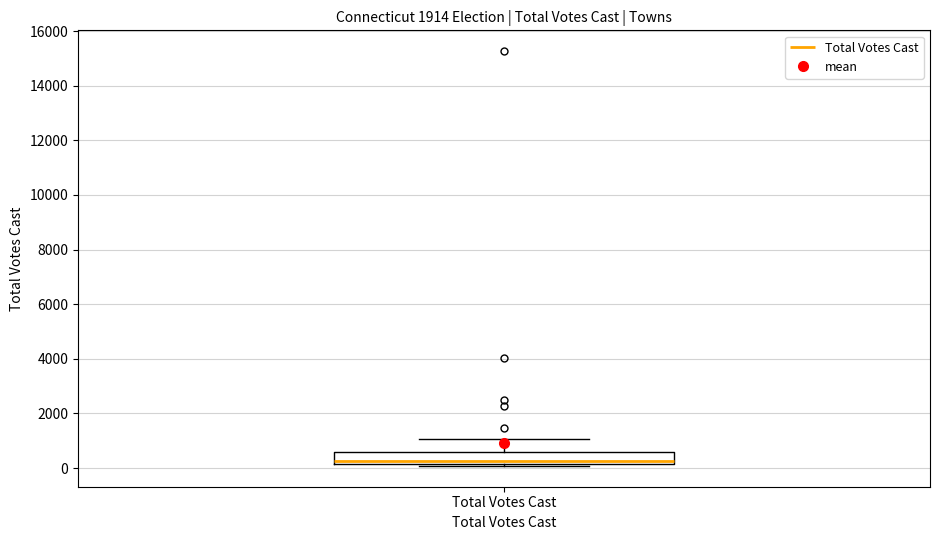

Transcribe this box plot: give where the median line is, the range the box spans, and where the two whiskers end, as read against the y-axis. The values are not printed on the chart, so give them approximately, as read against the axis.

median 200 (just above the box's lower edge), box 200 to 600, whiskers 0 to 1000